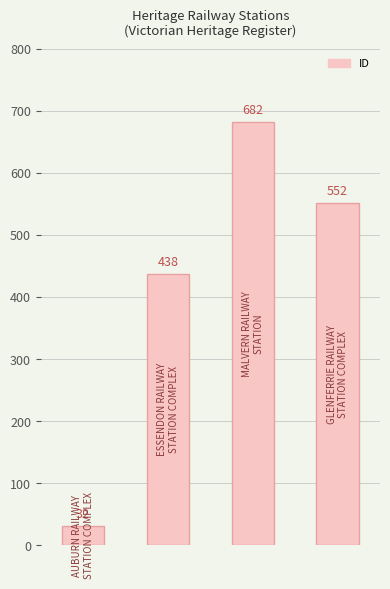

What is the difference between the maximum and second lowest values?

244